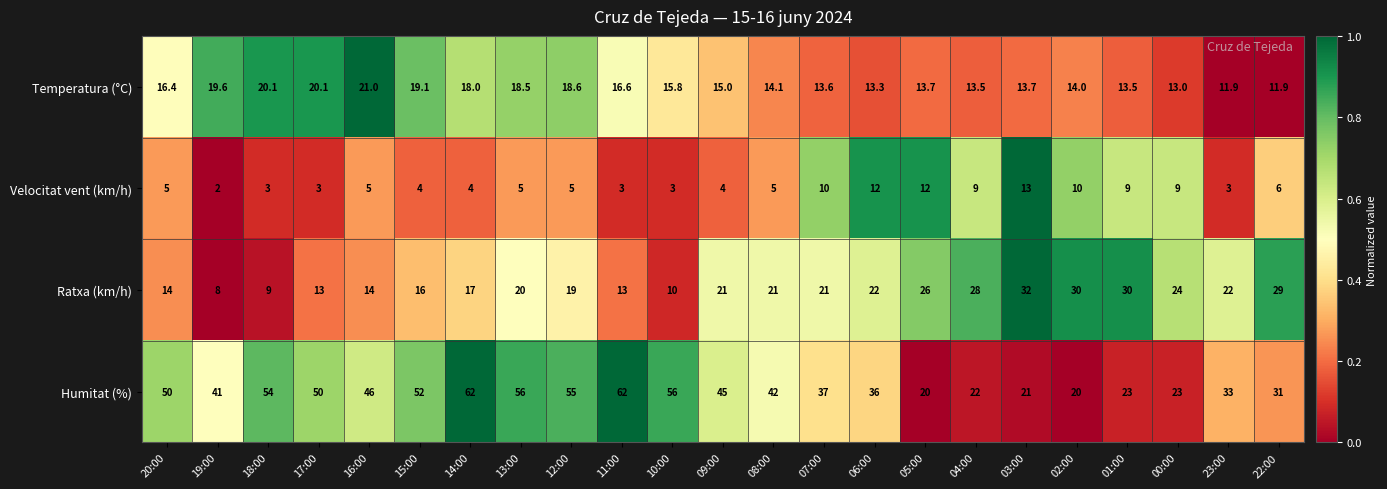

The Temperatura (°C) series shows 13.7 at 05:00. True or false?

True